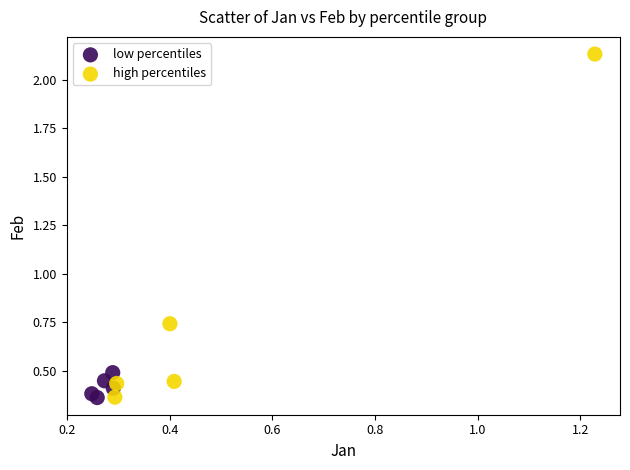

Which series has the largest Y range (max minus min)?

high percentiles